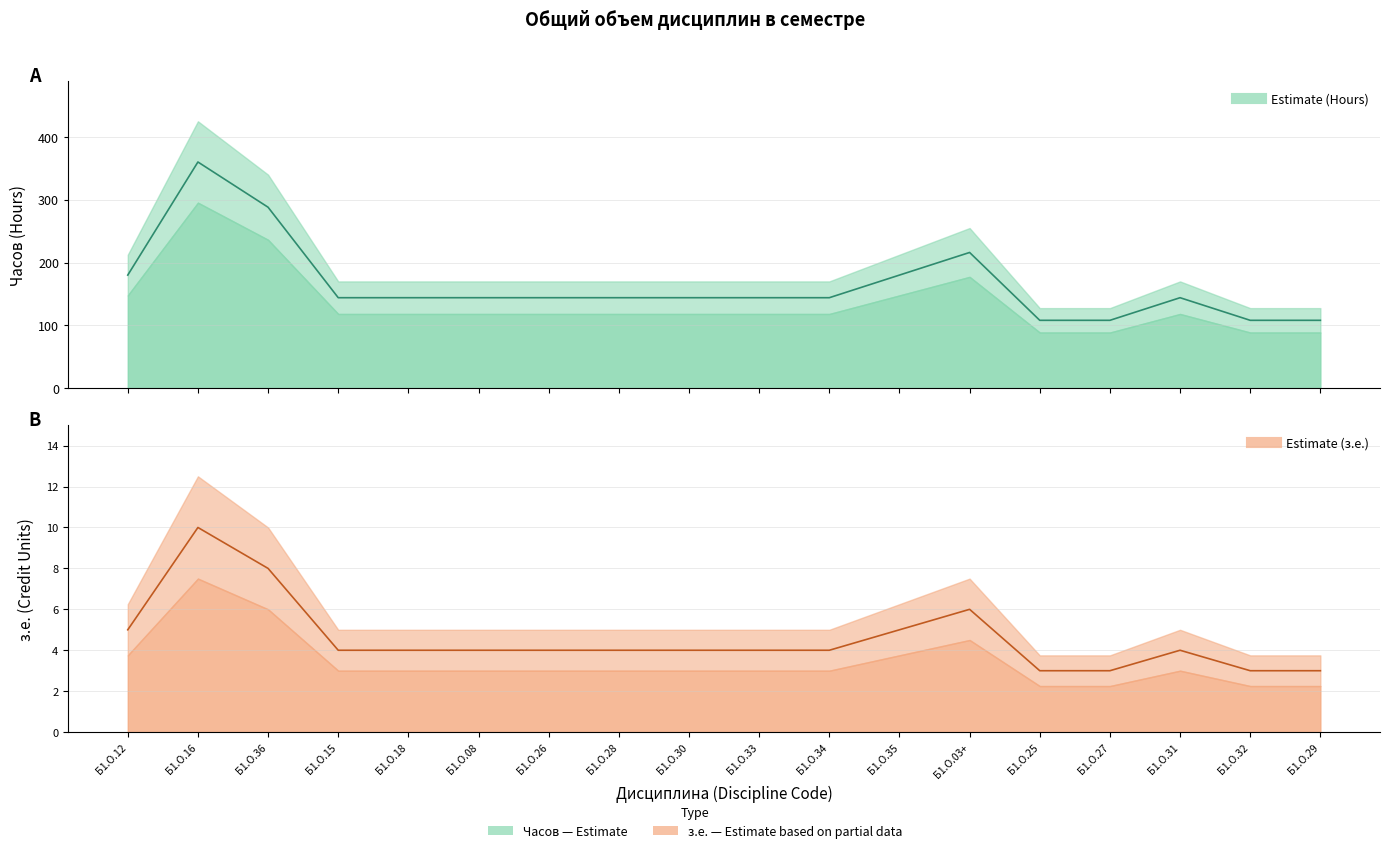

True or false: з.е. (Credit Units) and Часов (Hours) intersect in this chart.

False